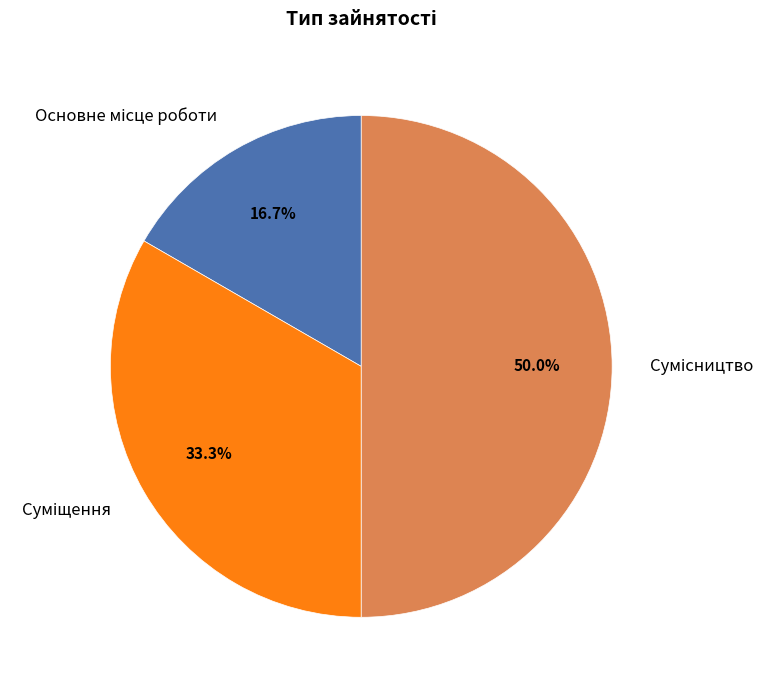

What is the total percentage of Суміщення and Сумісництво?

83.3%